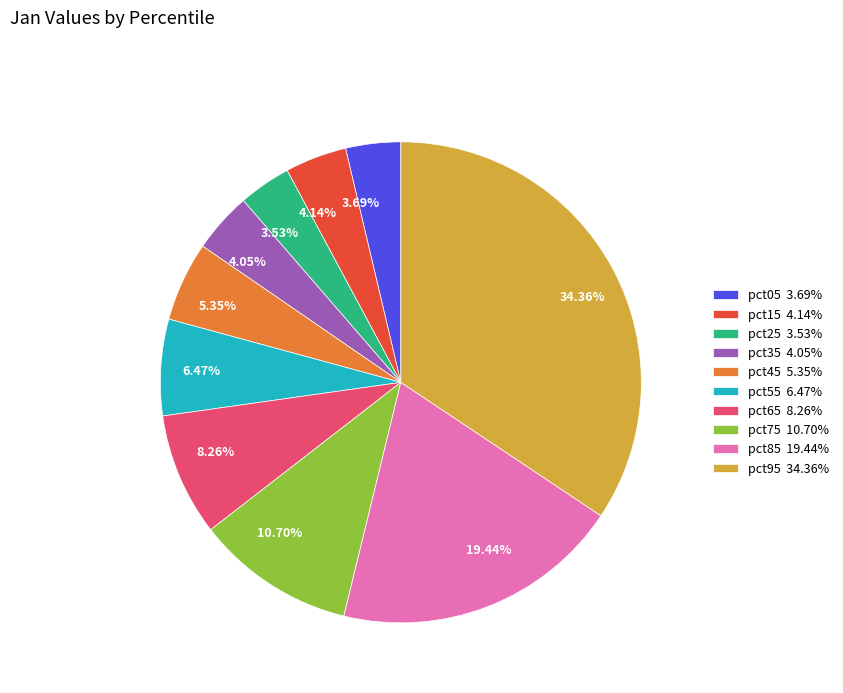

Between 6.47% and 10.70%, which is larger?

10.70%